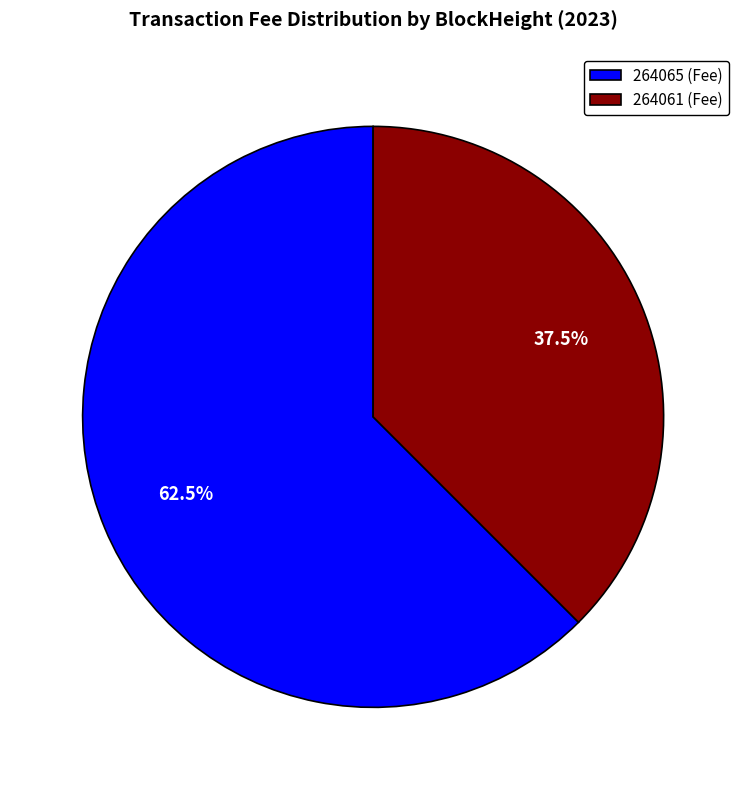

Approximately how many times larger is the value at 264061 (Fee) compared to 264065 (Fee)?

0.6